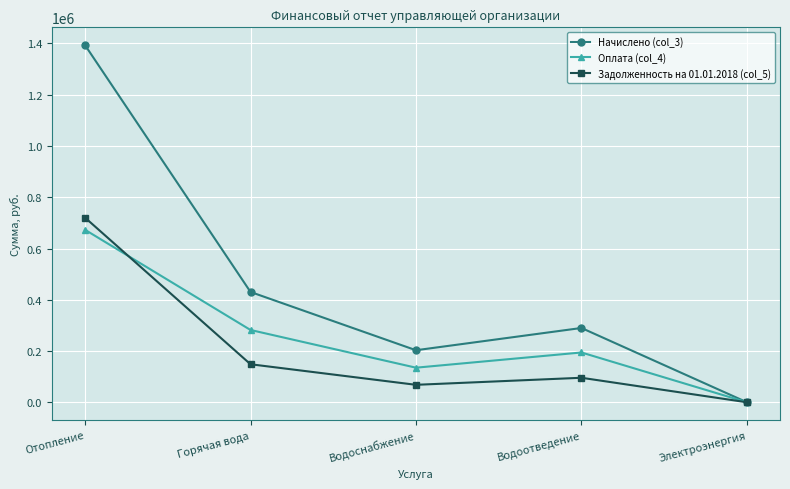

True or false: Задолженность на 01.01.2018 (col_5) has more than 1 points higher than both neighbors.

False